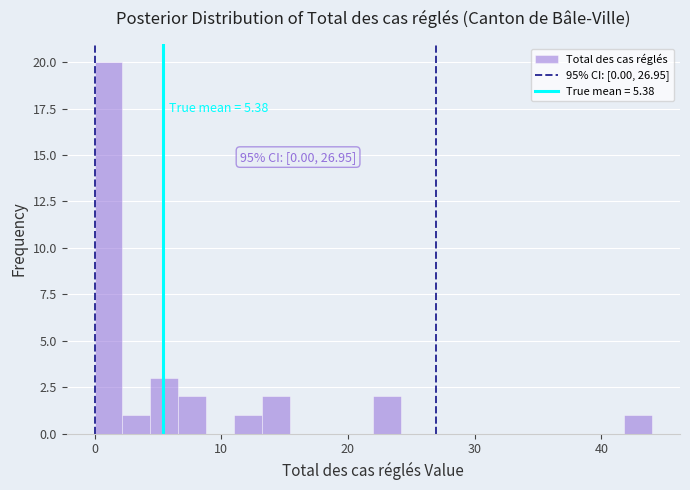

Read against the x-axis, roughly where is the centre of the tallest bar?

1